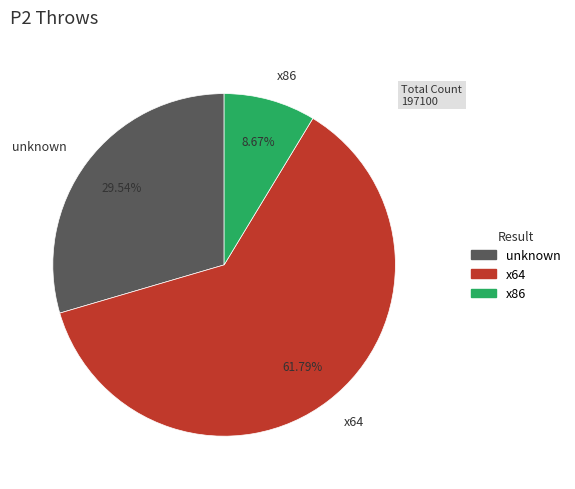

Which has a higher value, x64 or unknown?

x64